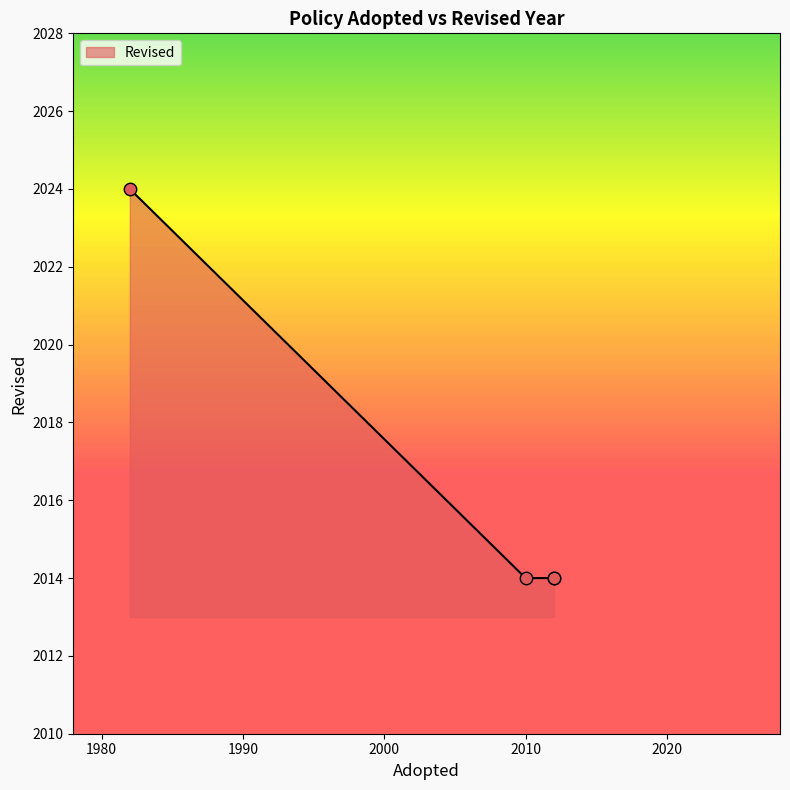

What is the ratio of the value at 2012 to the value at 1982?

1.0